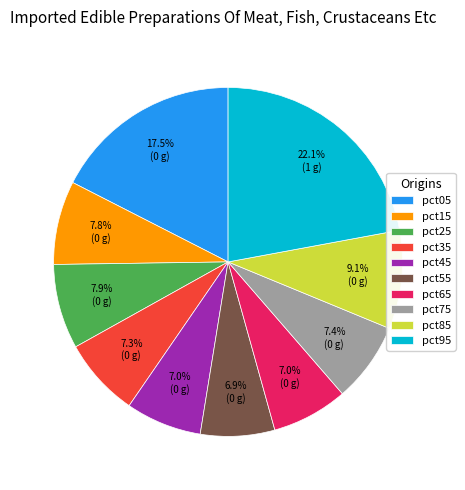

Is pct75 the majority of the pie?

No